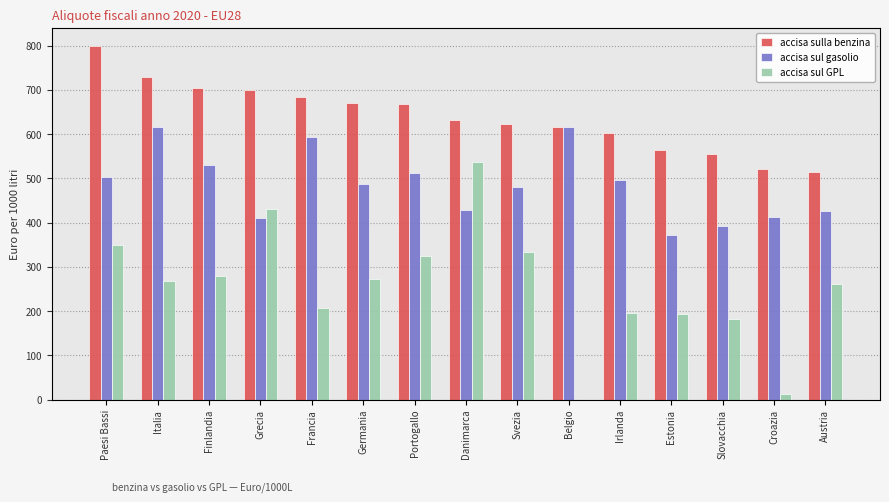

How many bars are there in each group?

3